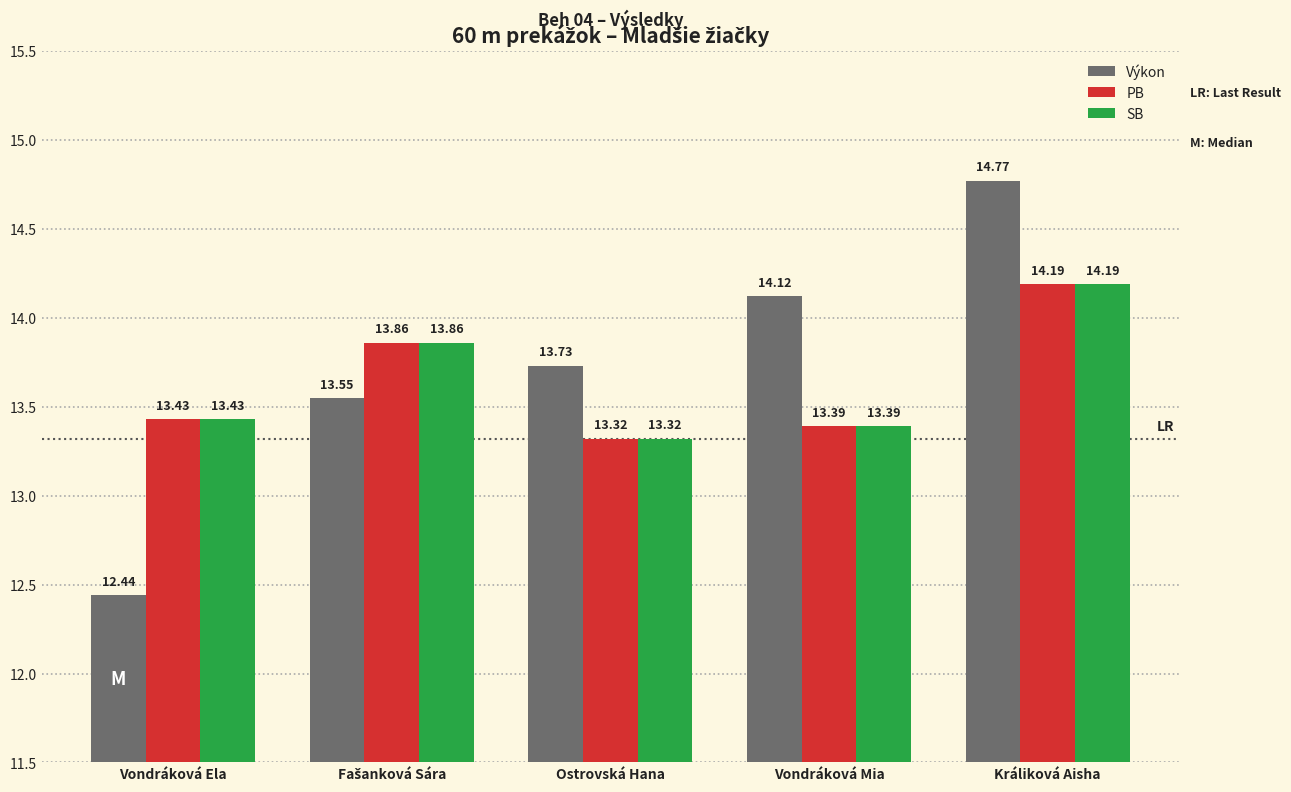

At which label is SB closest to 13?

Ostrovská Hana